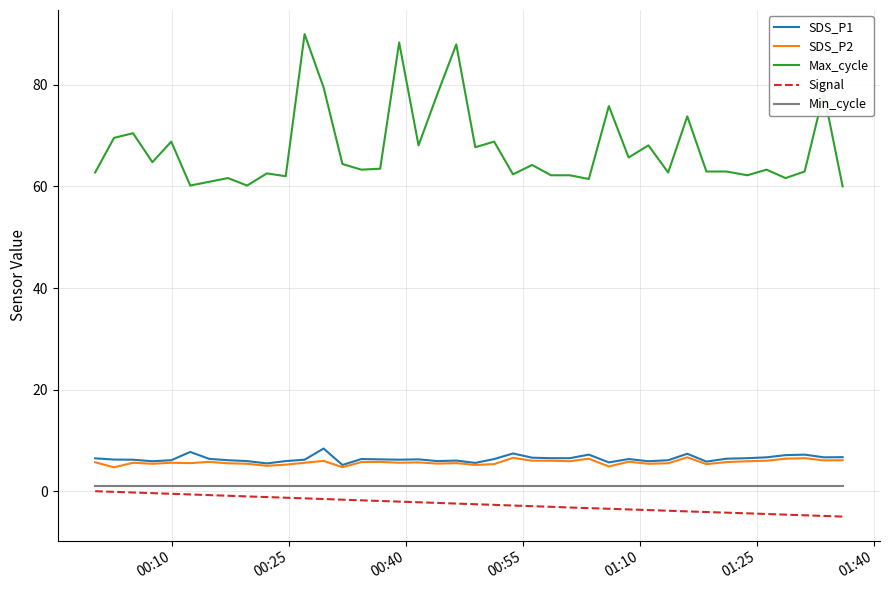

How many lines are shown in the chart?

5